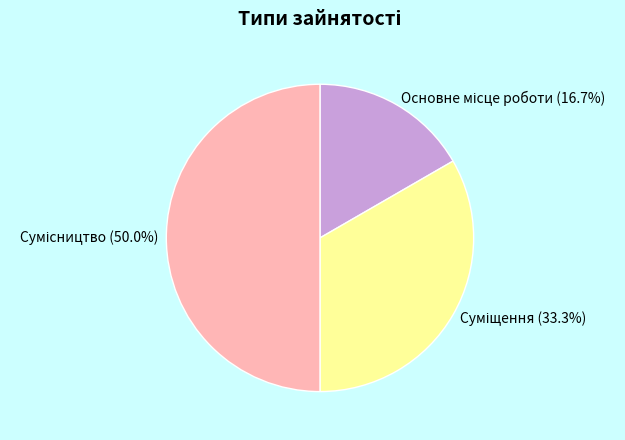

What is the change in value from Основне місце роботи to Сумісництво?

+2